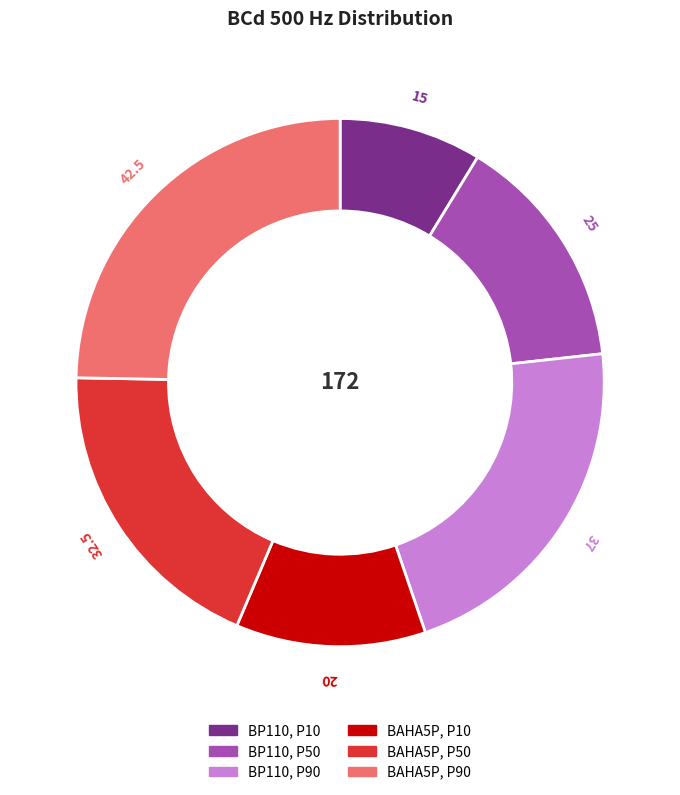

True or false: BP110, P90 accounts for 10% of the total.

False